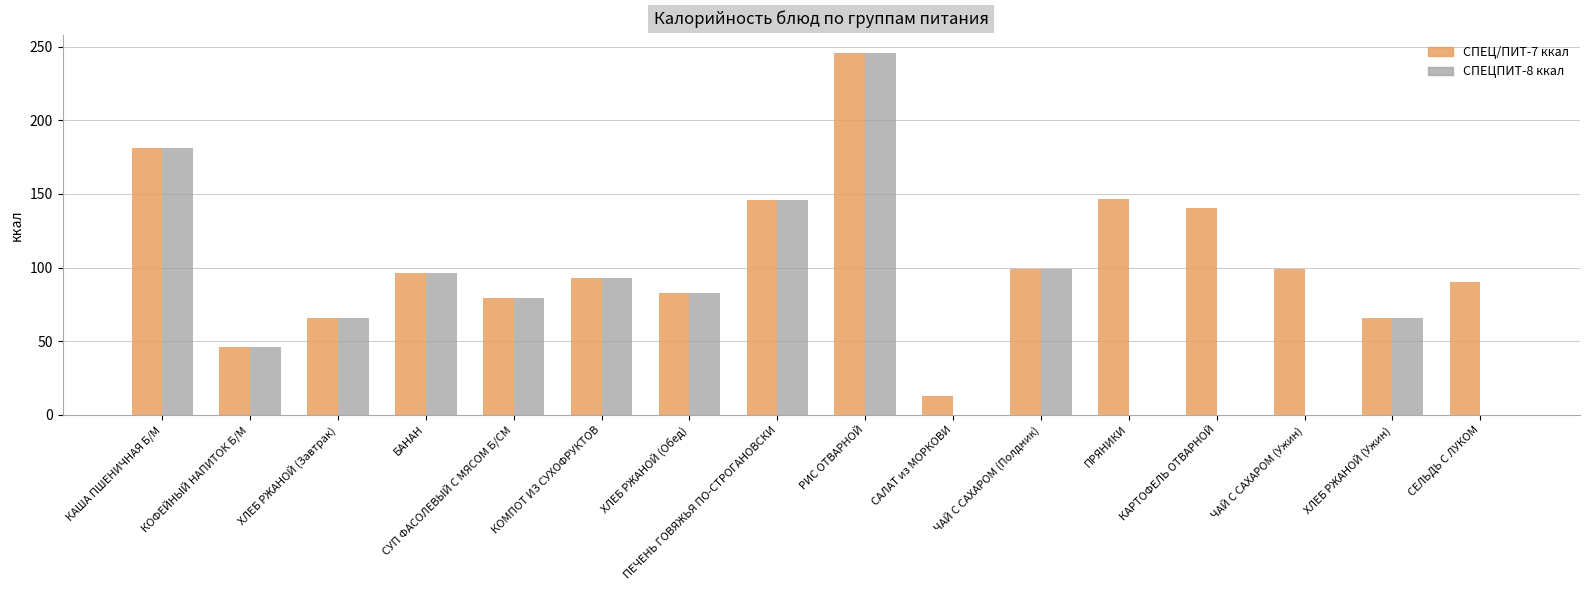

What is the average value of the СПЕЦПИТ-8 ккал series?

75.0